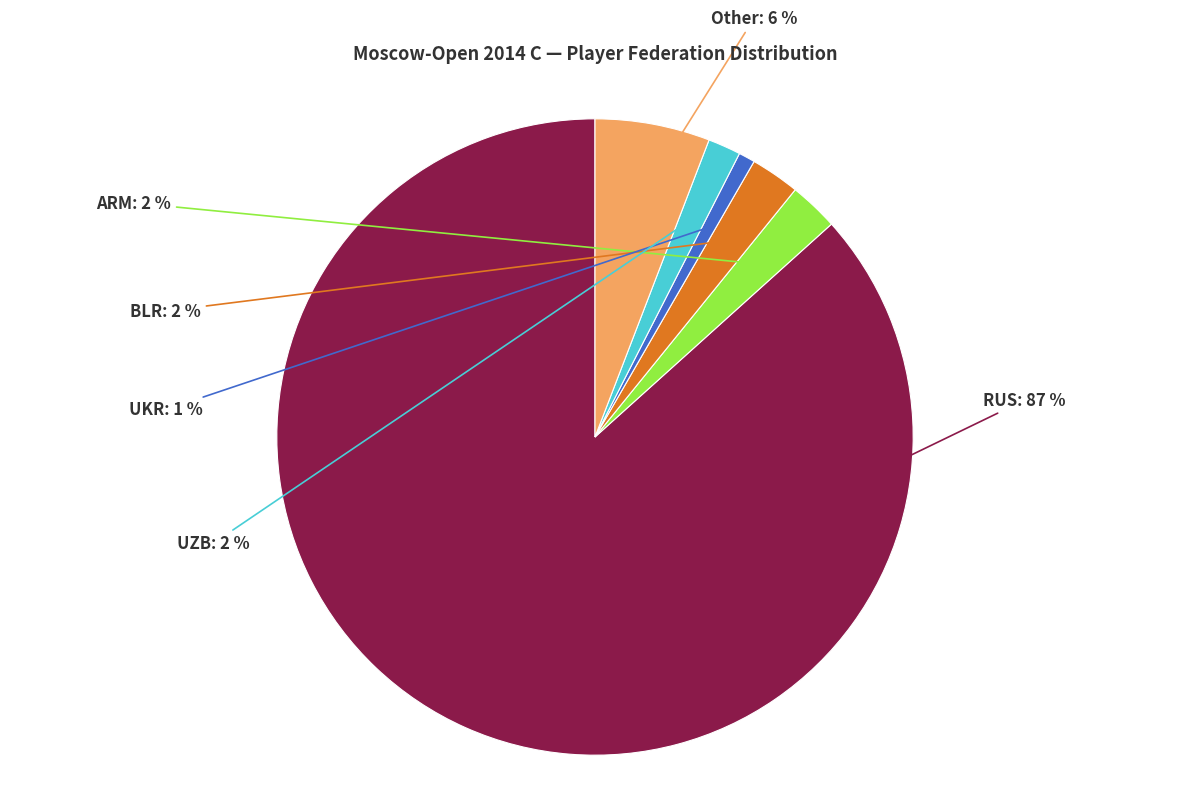

To the nearest percent, what portion does UKR represent?

1%